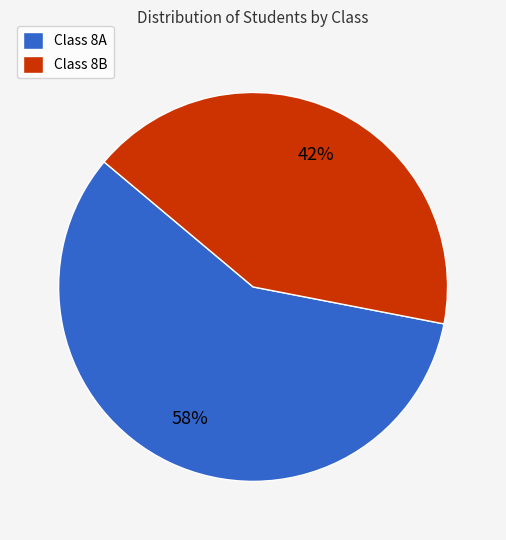

How many segments does this pie chart have?

2